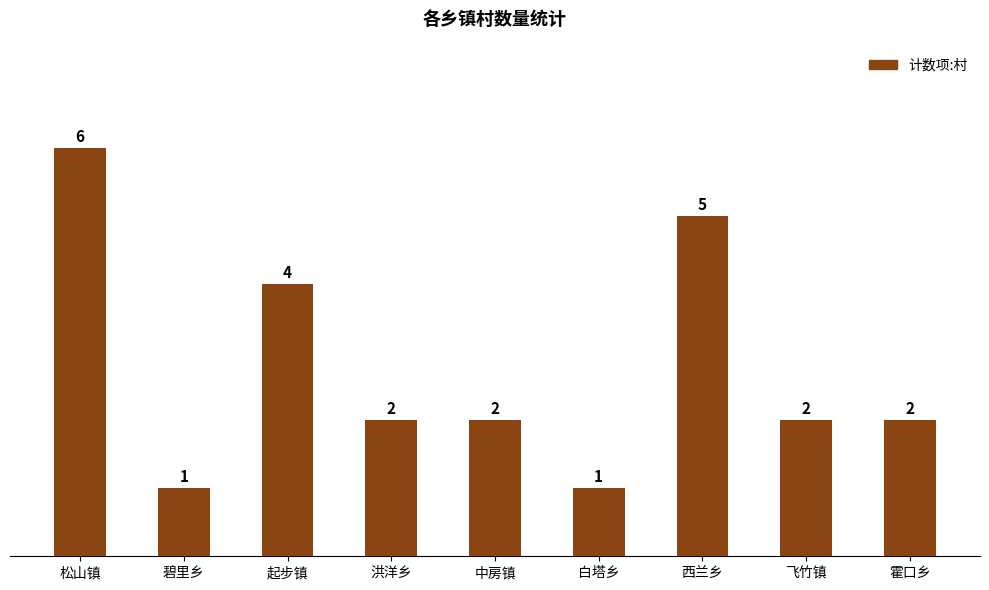

The chart shows a value of 7 at 西兰乡. True or false?

False